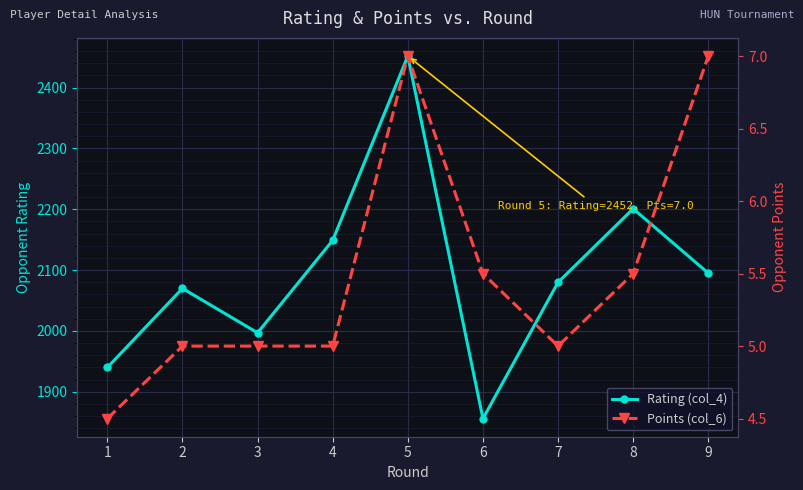

True or false: Points (col_6) and Rating (col_4) cross at least once.

False